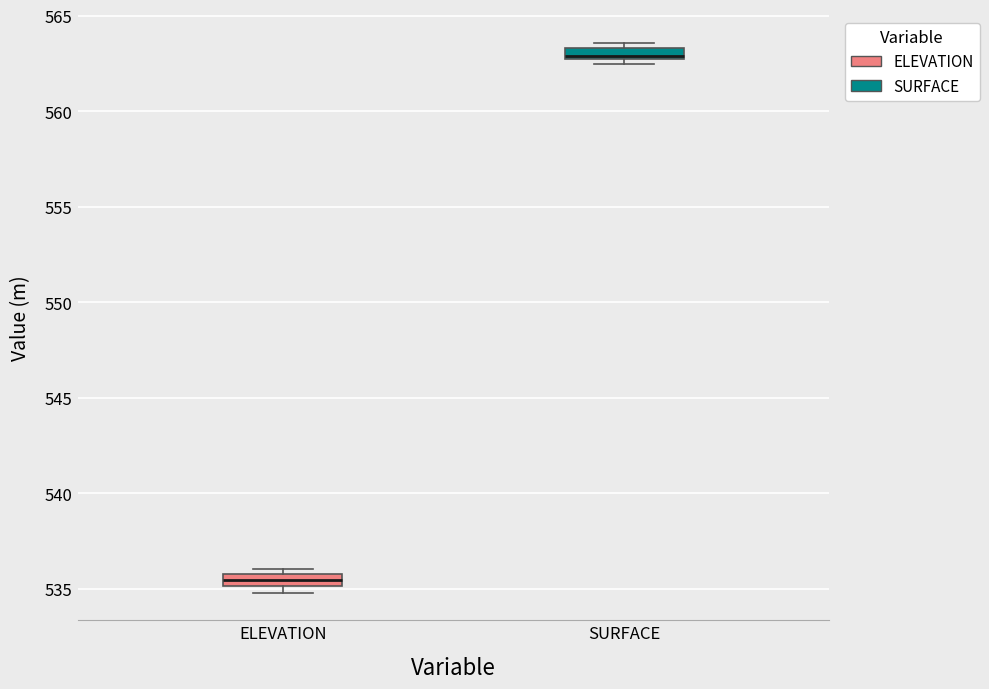

Which box's median line is the highest?

SURFACE